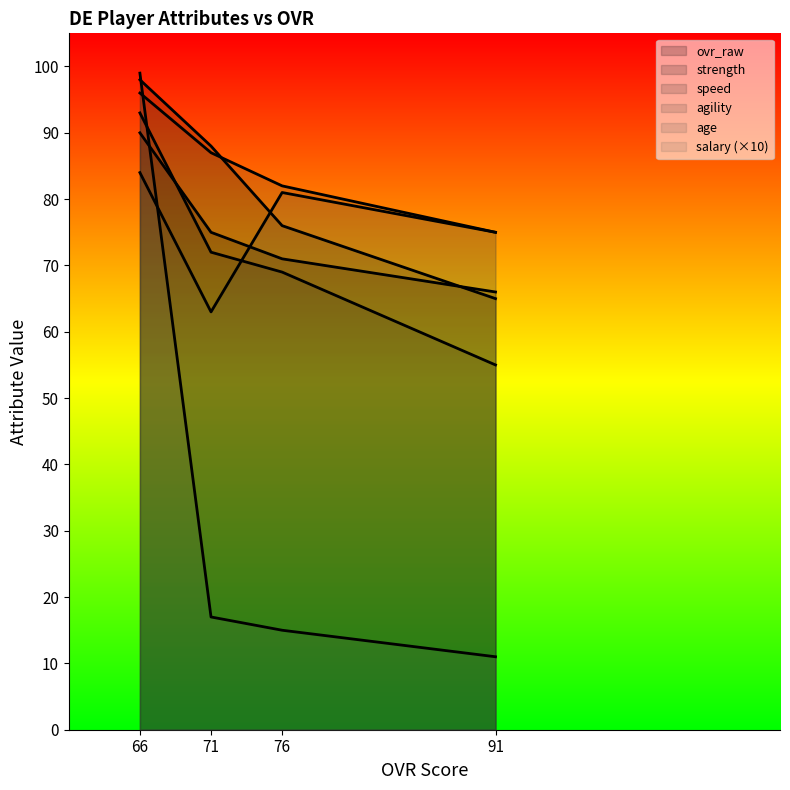

Where does the salary series first go above 17?

66